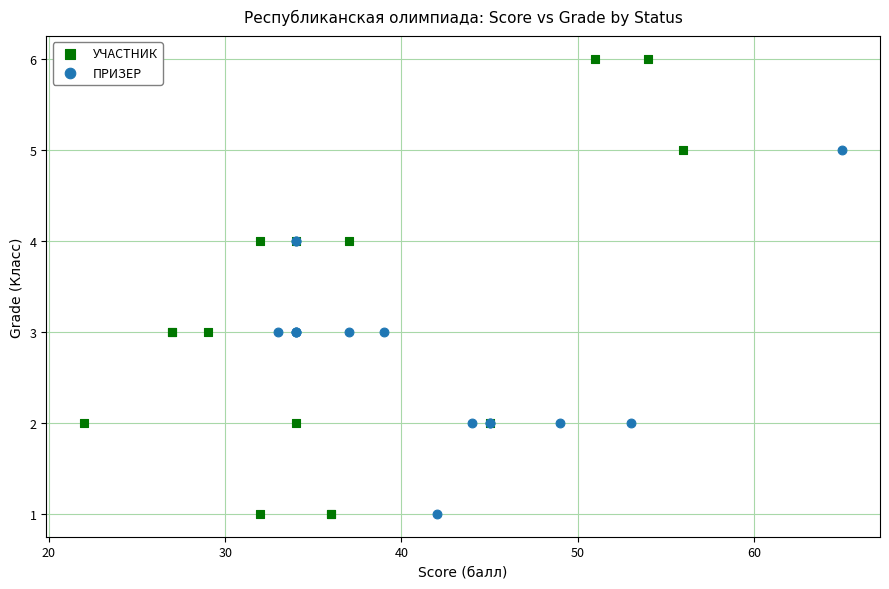

What are all the series names shown in the legend?

УЧАСТНИК, ПРИЗЕР